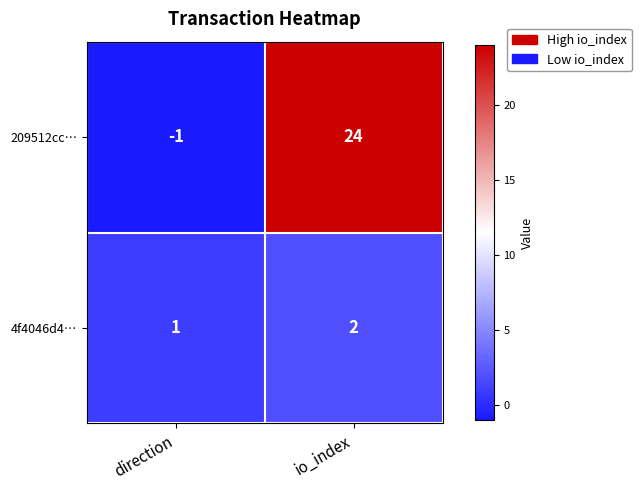

What is the total value across all series at io_index?

26